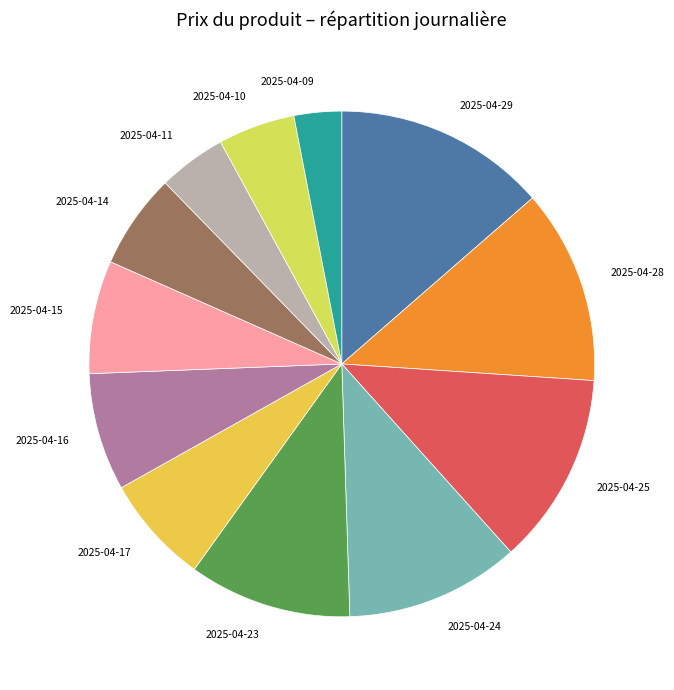

How many slices are in this pie chart?

12